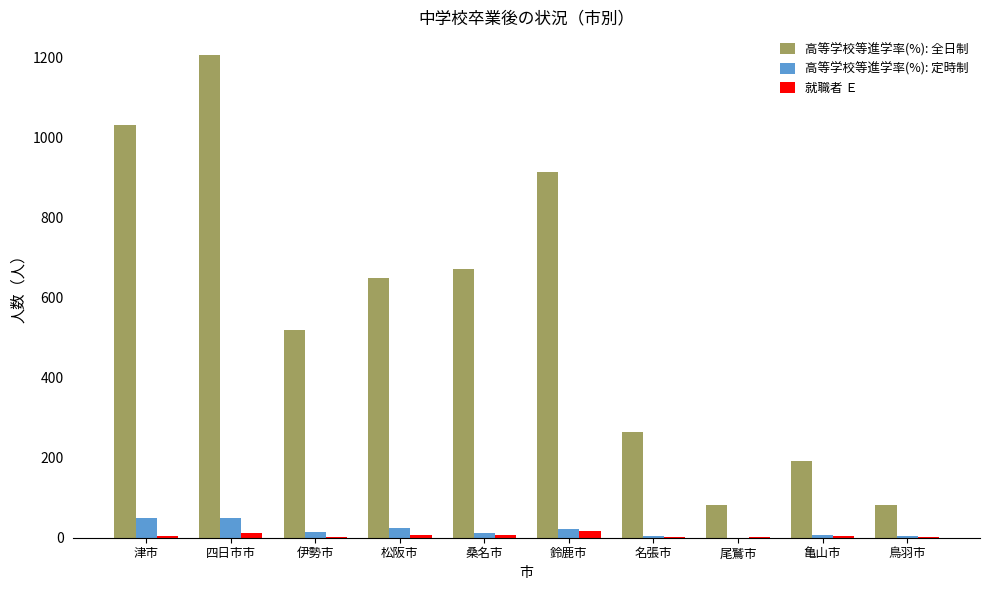

Which category has the highest value across all series?

四日市市